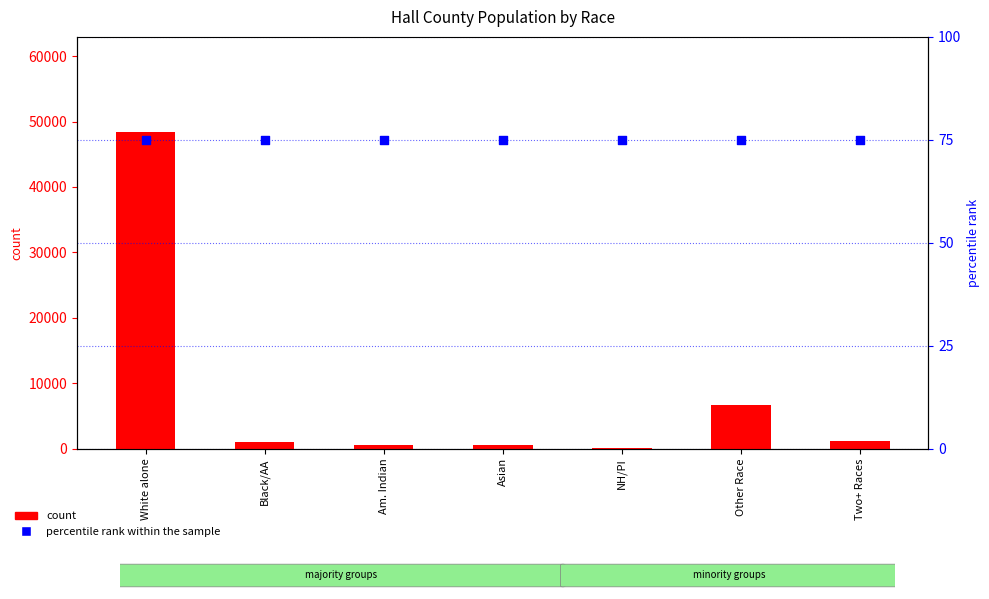

What are all the series names shown in the legend?

count, percentile rank within the sample